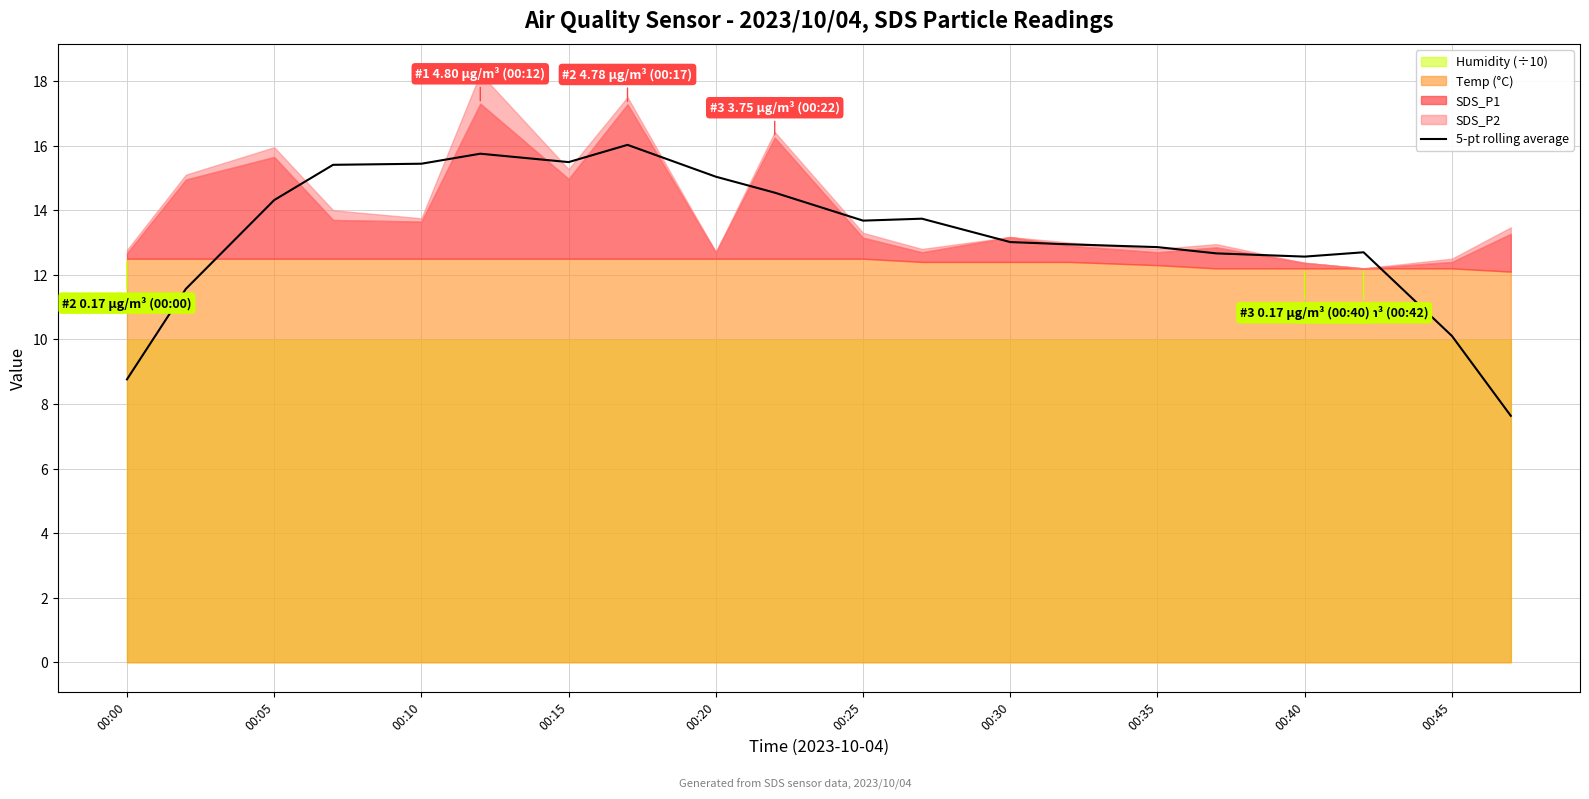

Reading left to right, transcribe all the data shown in this chart.

8.8	11.6	14.3	15.4	15.4	15.8	15.5	16.0	15.0	14.5	13.7	13.7	13.0	12.9	12.9	12.7	12.6	12.7	10.1	7.6